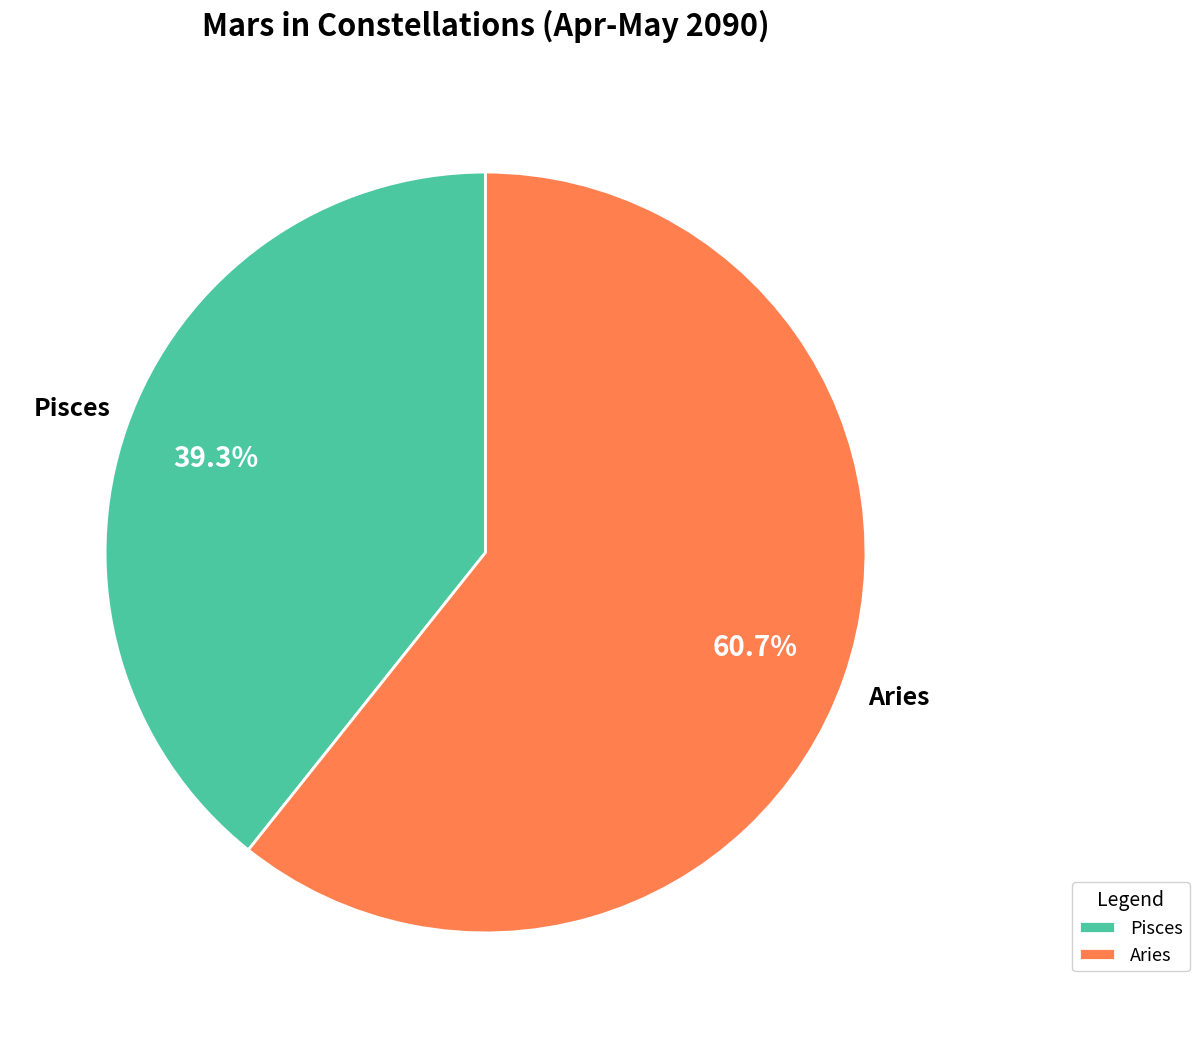

How many segments does this pie chart have?

2